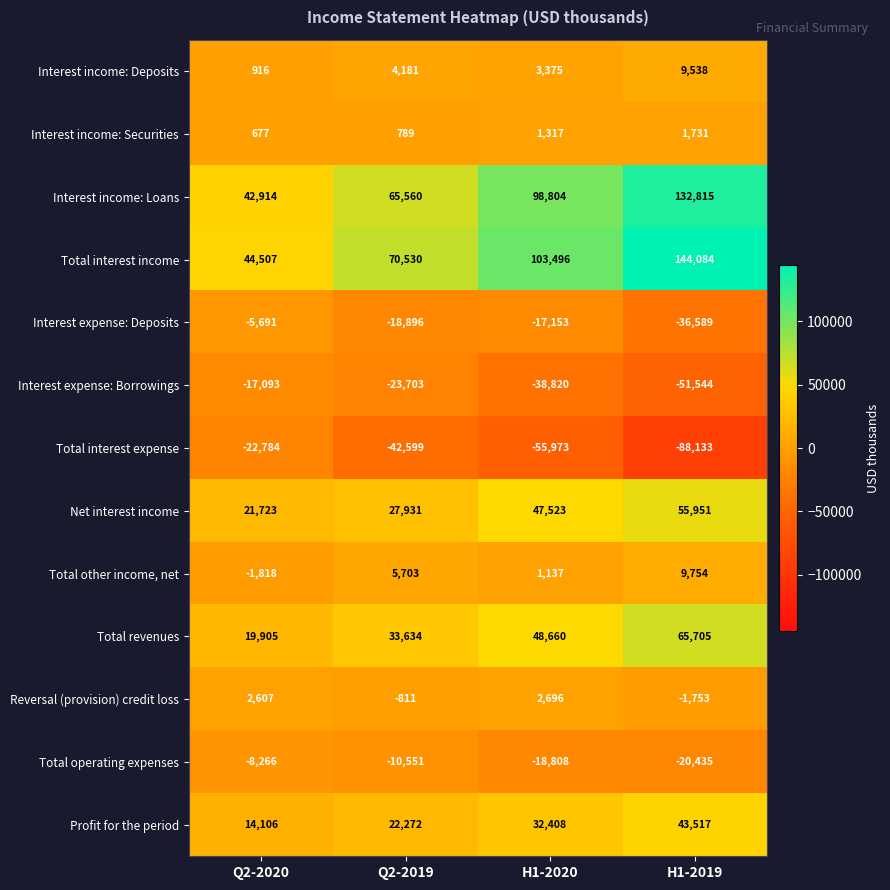

What is the difference between the maximum and second lowest values in the Interest expense: Deposits series?

13205